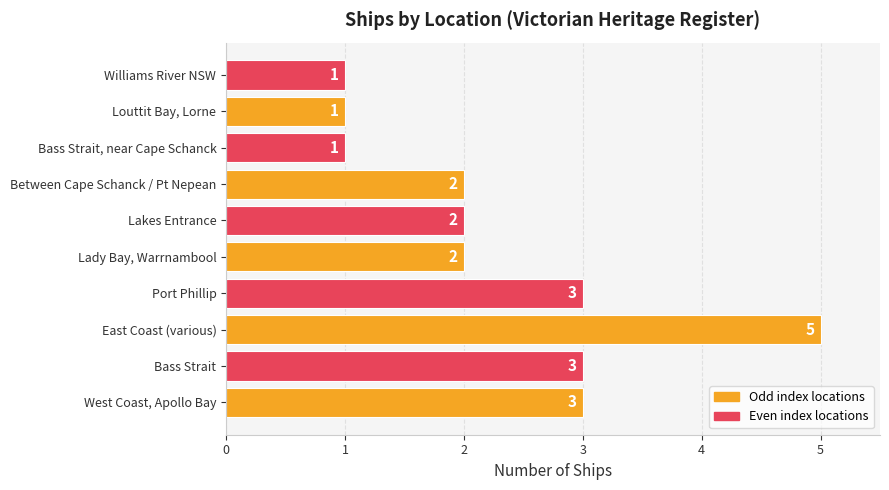

What is the difference between the maximum and minimum values?

4